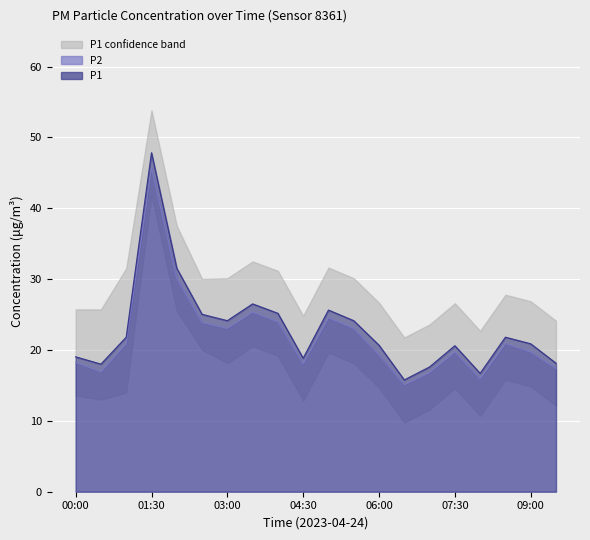

Which has a higher value, 05:30 or 09:00?

05:30